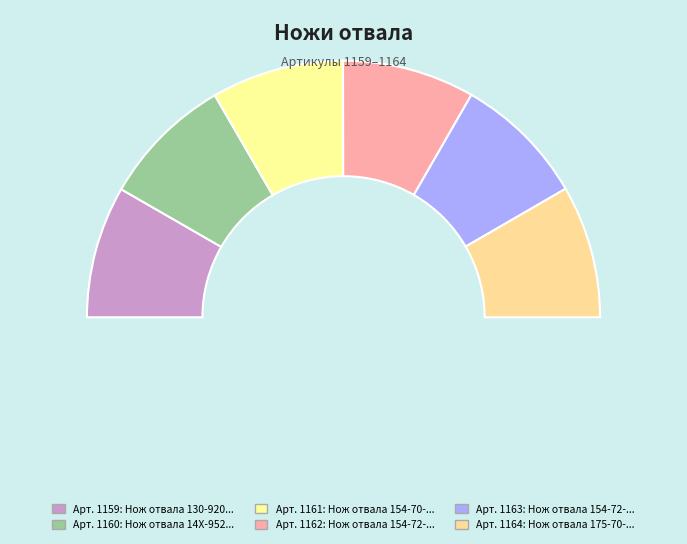

True or false: Нож отвала 14X-952-1130 accounts for 17% of the total.

True